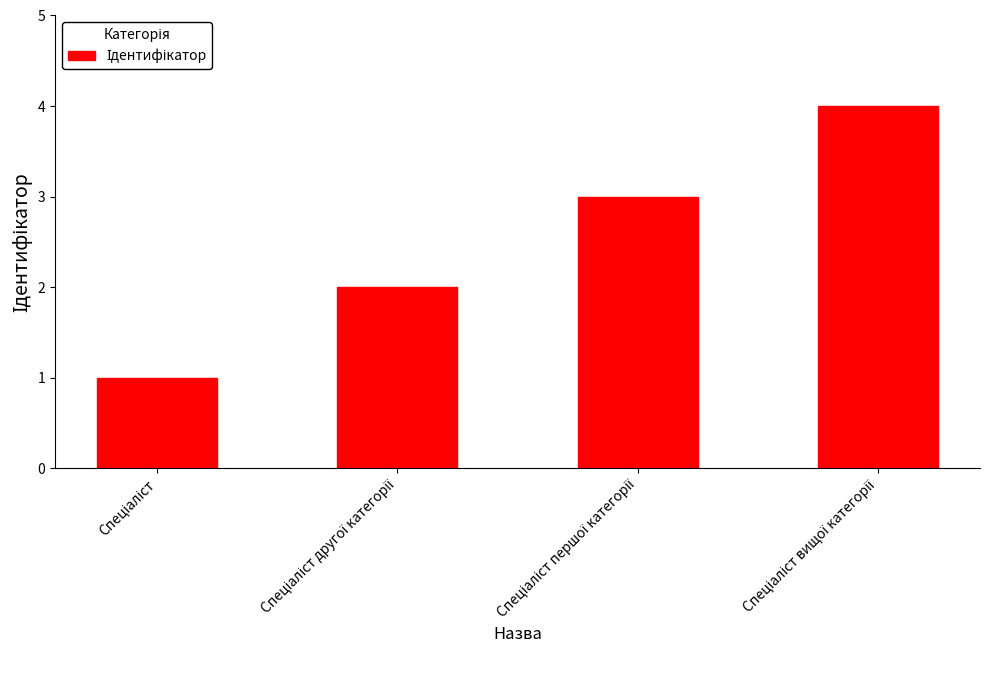

How many values are below 3?

2